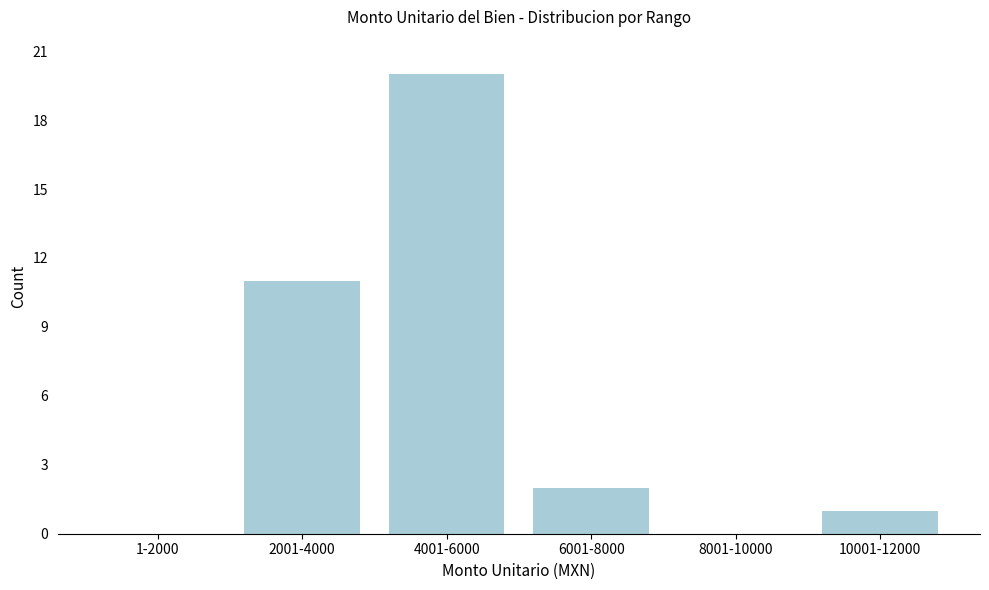

Reading left to right, list all the values displayed in this chart.

1-2000=0	2001-4000=11	4001-6000=20	6001-8000=2	8001-10000=0	10001-12000=1